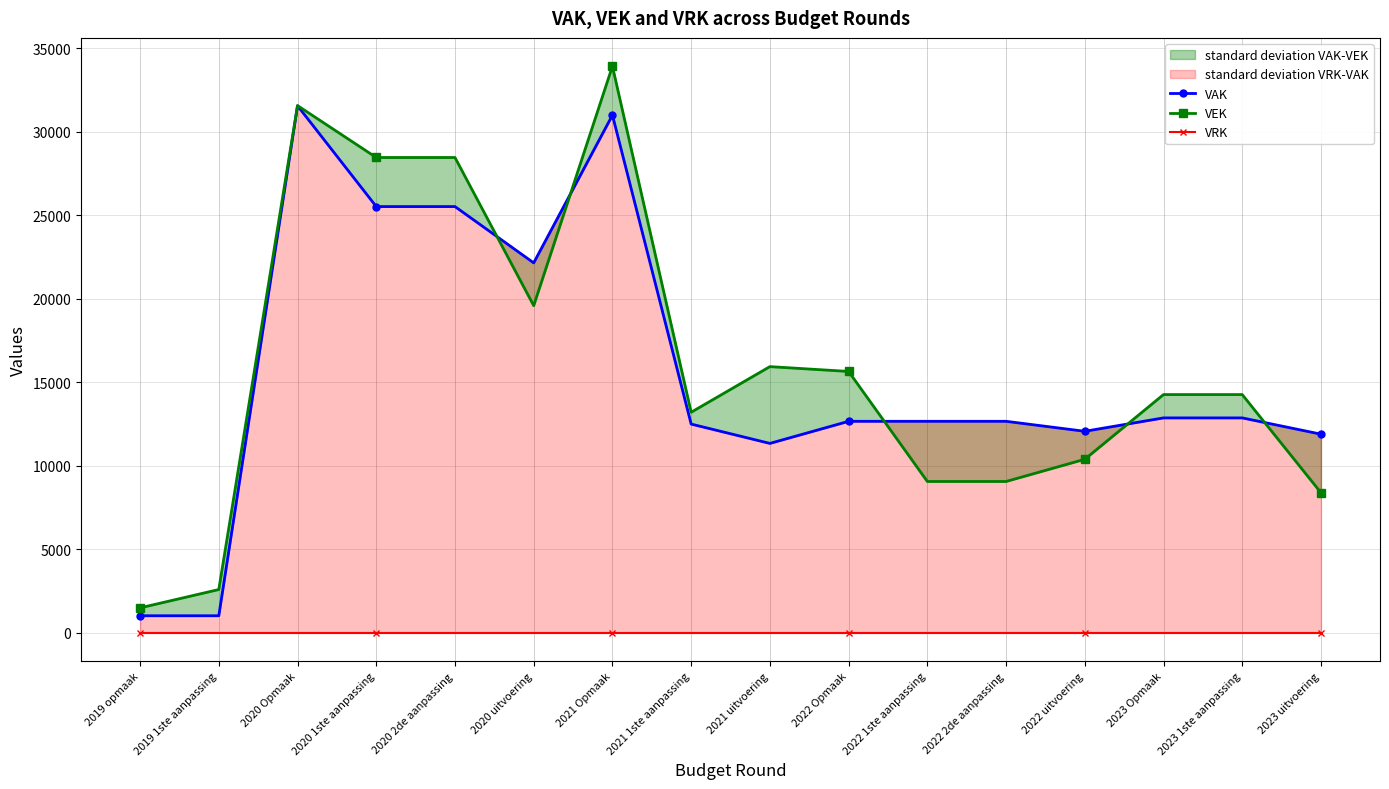

What is the label of the 7th point from the right?

2022 Opmaak